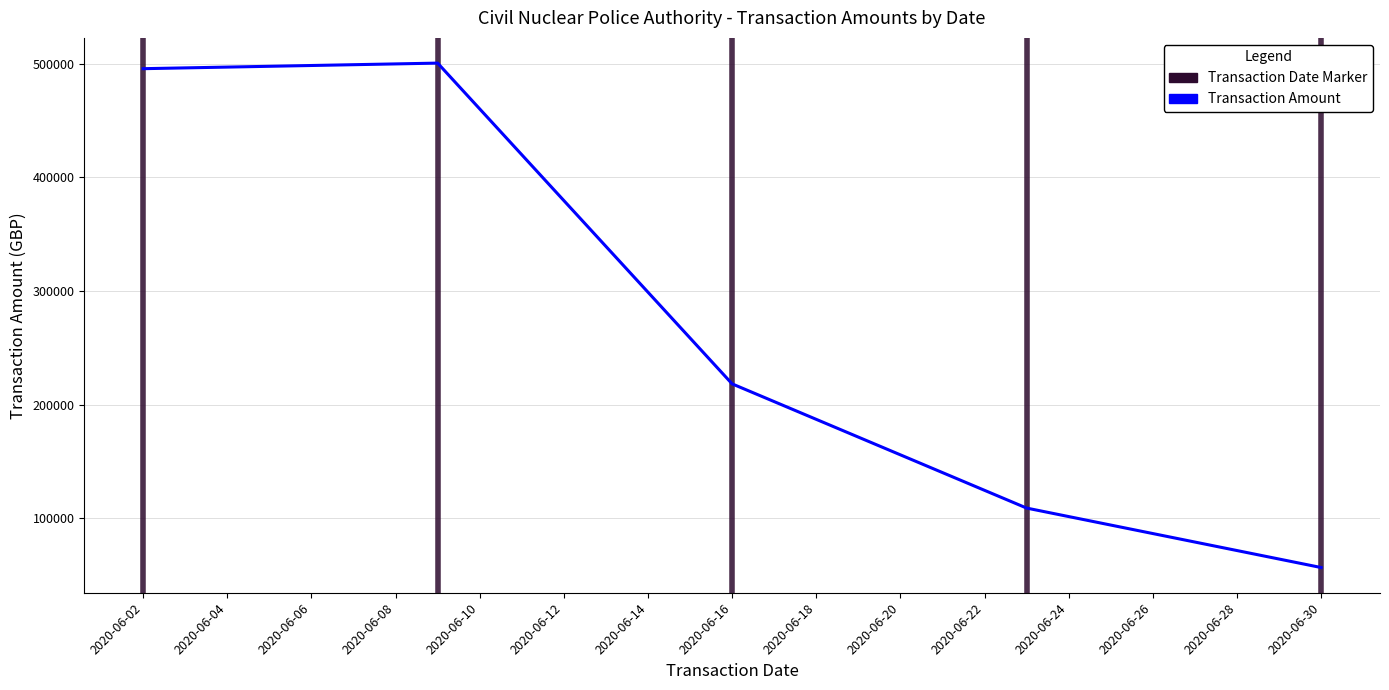

What is the greatest value displayed?

500583.5